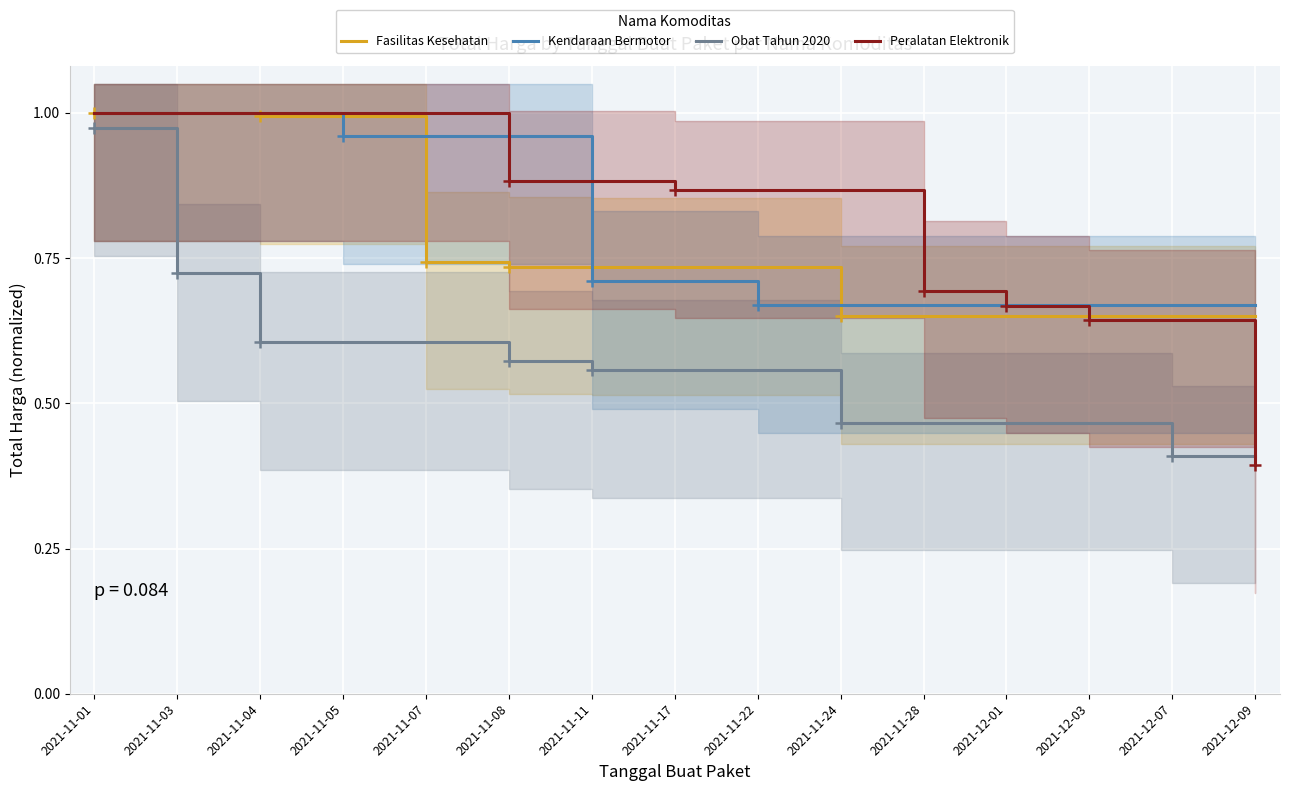

Reading left to right, what are all the values shown in this chart?

Fasilitas Kesehatan: 2021-11-01=1.0	2021-11-03=1.0	2021-11-04=1.0	2021-11-05=1.0	2021-11-07=0.7	2021-11-08=0.7	2021-11-11=0.7	2021-11-17=0.7	2021-11-22=0.7	2021-11-24=0.7	2021-11-28=0.7	2021-12-01=0.7	2021-12-03=0.7	2021-12-07=0.7	2021-12-09=0.7
Kendaraan Bermotor: 2021-11-01=1.0	2021-11-03=1.0	2021-11-04=1.0	2021-11-05=1.0	2021-11-07=1.0	2021-11-08=1.0	2021-11-11=0.7	2021-11-17=0.7	2021-11-22=0.7	2021-11-24=0.7	2021-11-28=0.7	2021-12-01=0.7	2021-12-03=0.7	2021-12-07=0.7	2021-12-09=0.7
Obat Tahun 2020: 2021-11-01=1.0	2021-11-03=0.7	2021-11-04=0.6	2021-11-05=0.6	2021-11-07=0.6	2021-11-08=0.6	2021-11-11=0.6	2021-11-17=0.6	2021-11-22=0.6	2021-11-24=0.5	2021-11-28=0.5	2021-12-01=0.5	2021-12-03=0.5	2021-12-07=0.4	2021-12-09=0.4
Peralatan Elektronik: 2021-11-01=1.0	2021-11-03=1.0	2021-11-04=1.0	2021-11-05=1.0	2021-11-07=1.0	2021-11-08=0.9	2021-11-11=0.9	2021-11-17=0.9	2021-11-22=0.9	2021-11-24=0.9	2021-11-28=0.7	2021-12-01=0.7	2021-12-03=0.6	2021-12-07=0.6	2021-12-09=0.4